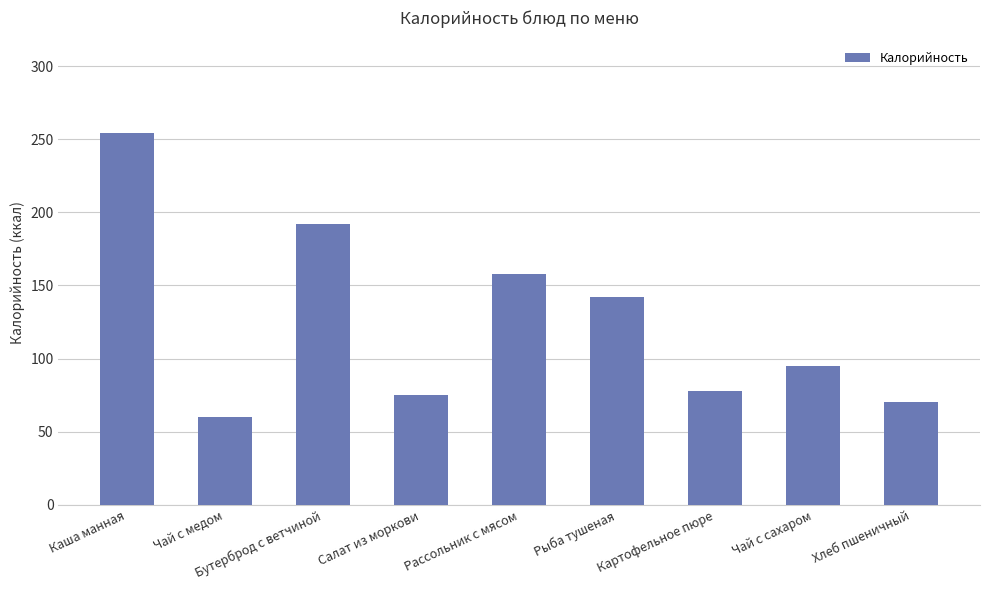

What is the sum of the values at Рыба тушеная and Картофельное пюре?

220